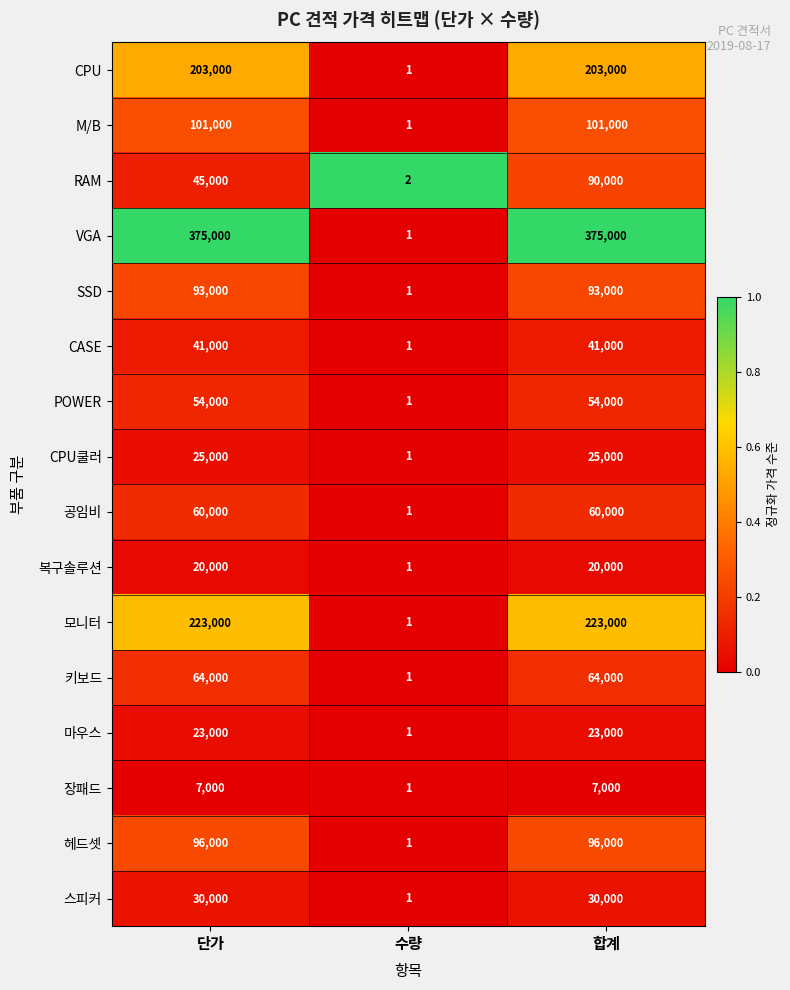

The value of 키보드 at 수량 is 1. True or false?

True